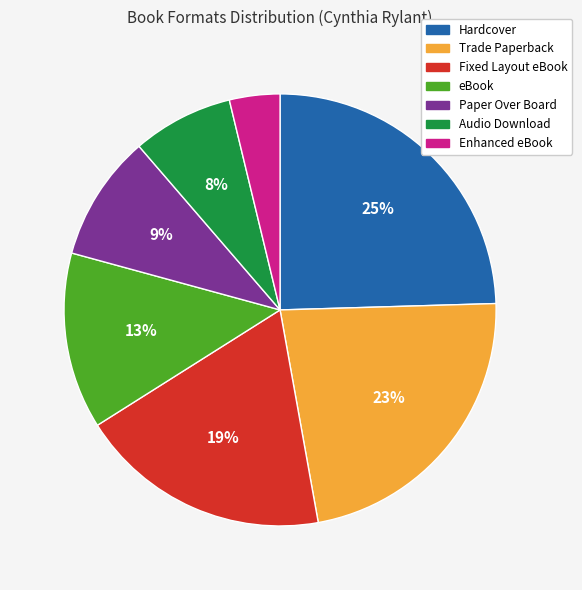

To the nearest percent, what is the average slice percentage?

14%